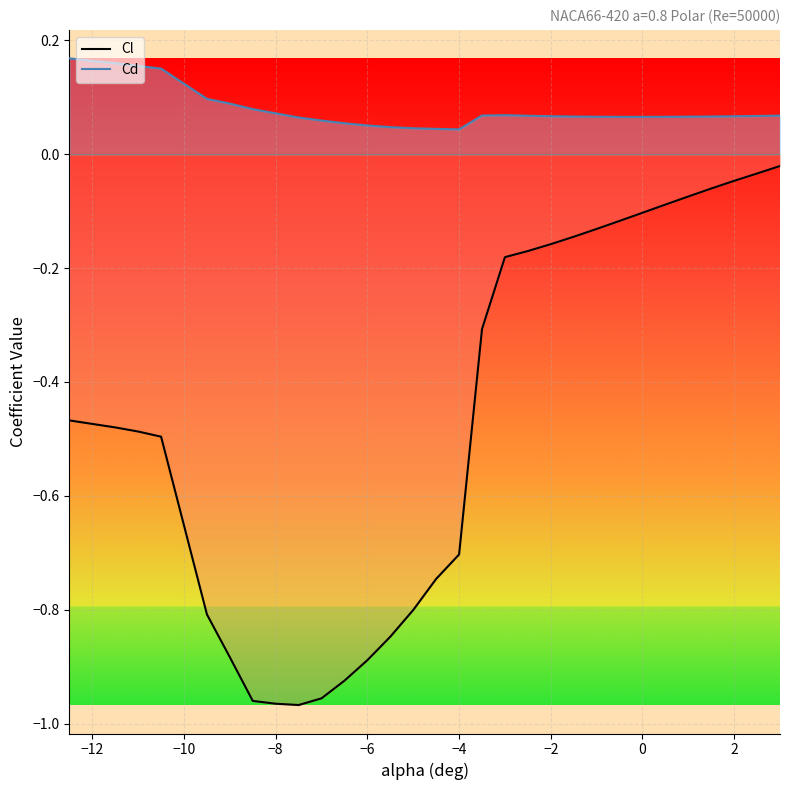

Rank the series by their maximum value, from lowest to highest.

Cl, Cd